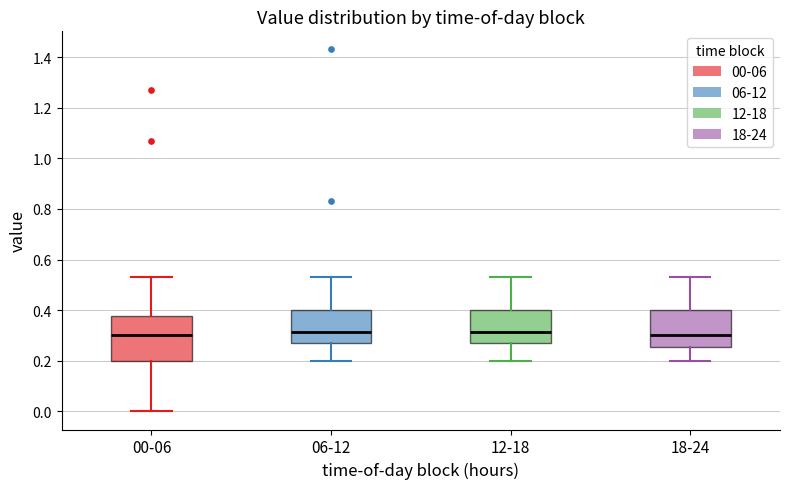

Comparing the boxes themselves (not the whiskers), which one is the tallest?

00-06